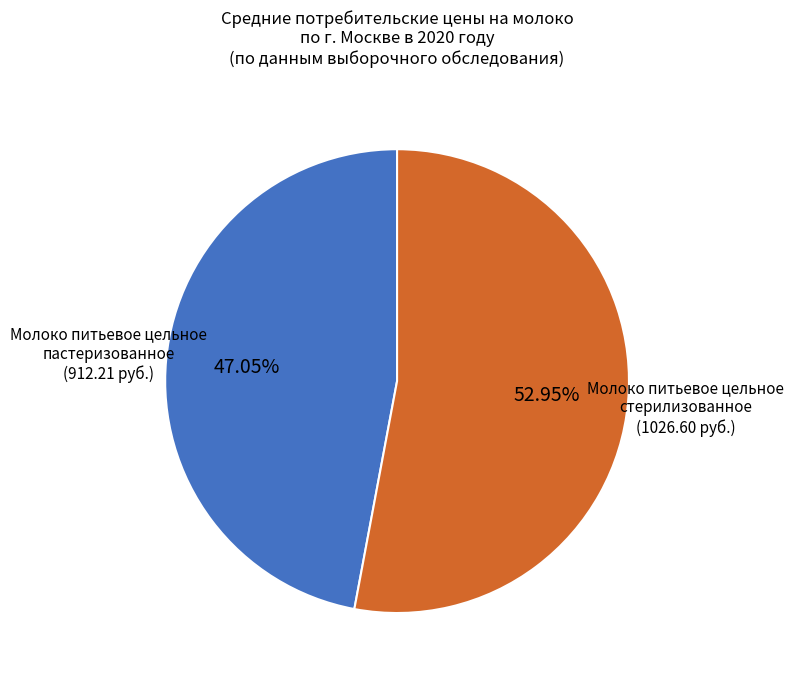

Combined, do Молоко питьевое цельное пастеризованное and Молоко питьевое цельное стерилизованное account for over 50%?

Yes